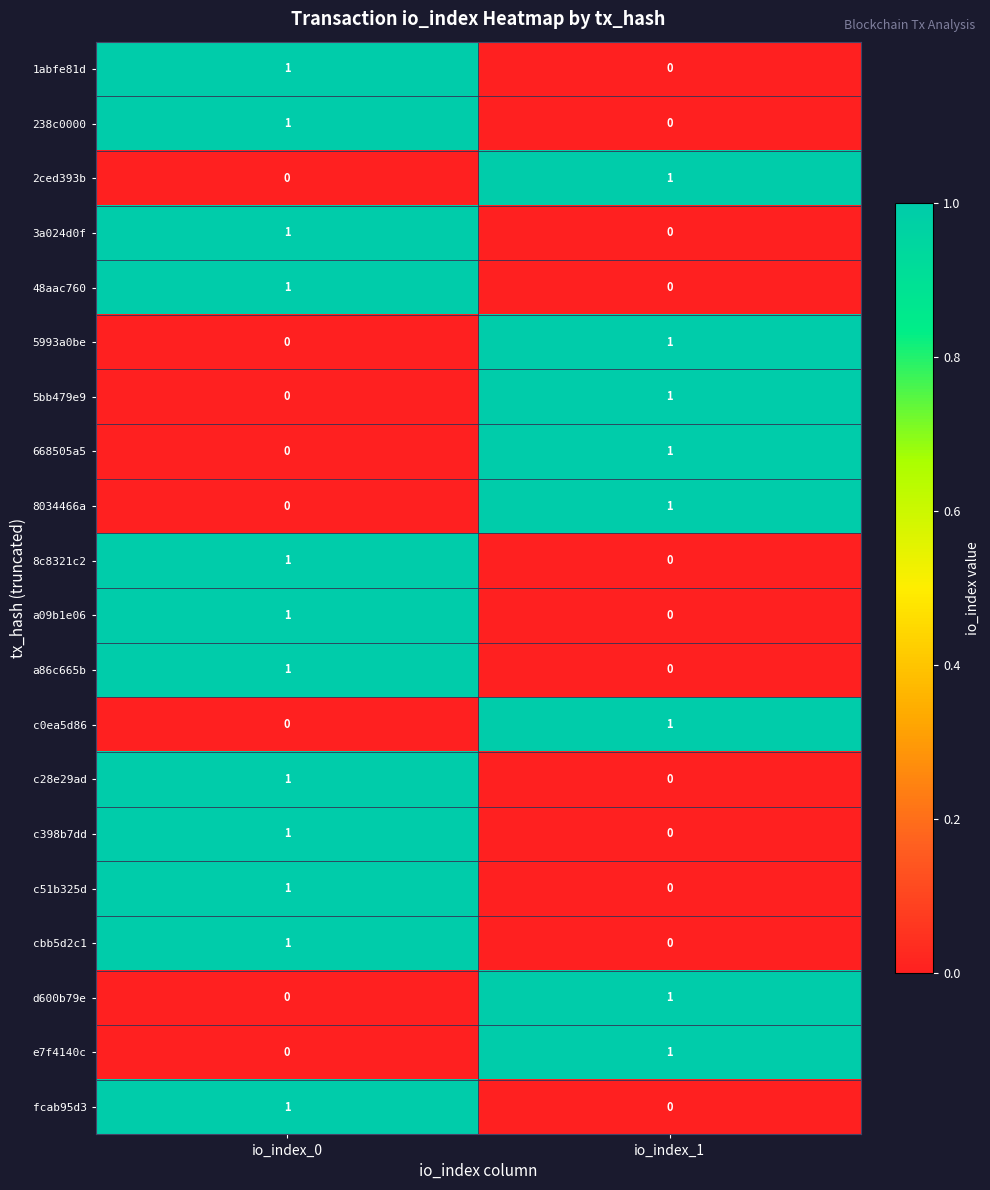

Is it true that 3a024d0f equals 1 at io_index_0?

True